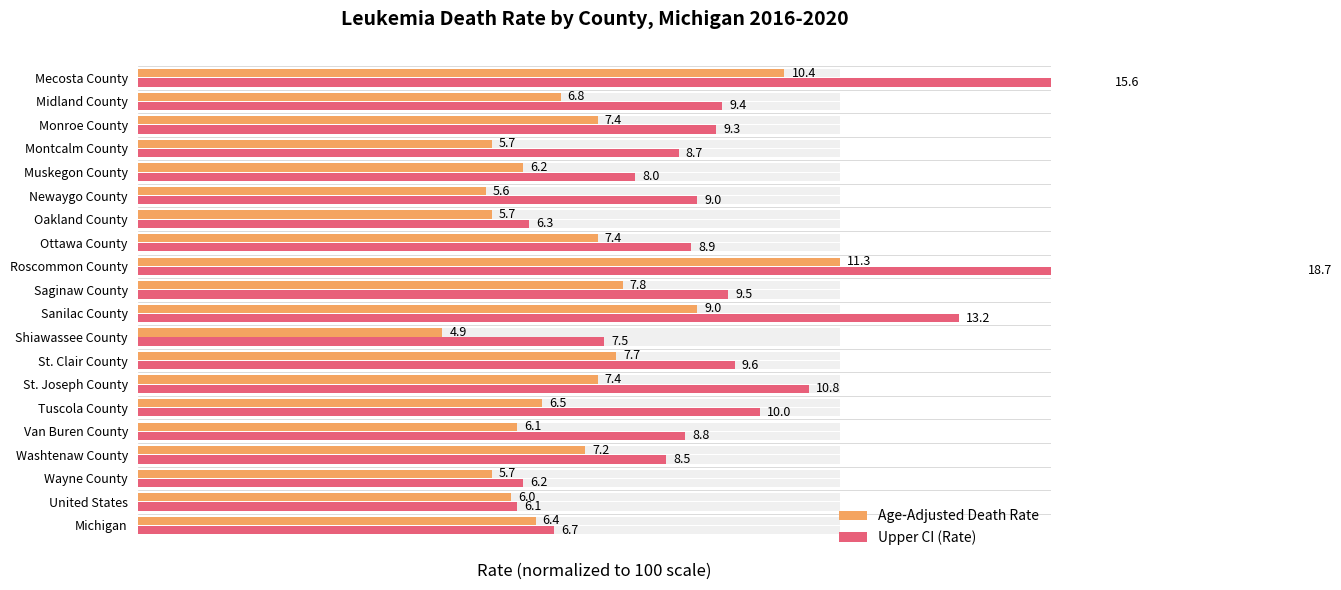

Count the number of categories in the chart.

20